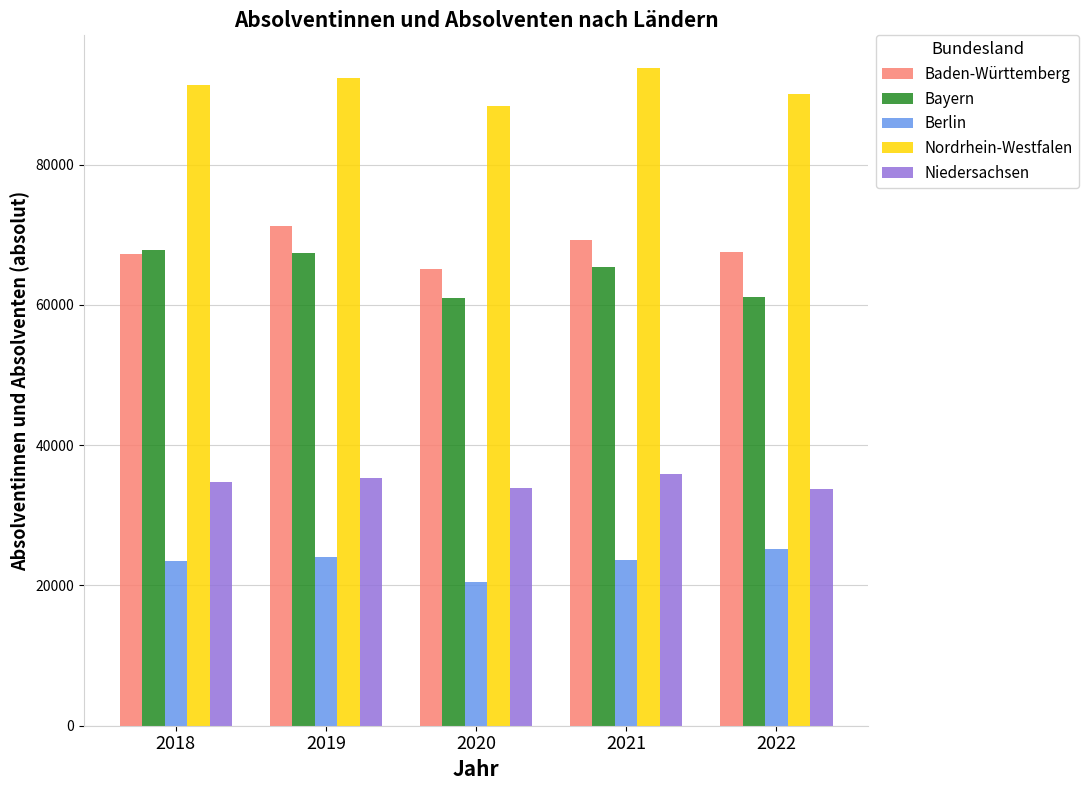

What are all the series names shown in the legend?

Baden-Württemberg, Bayern, Berlin, Nordrhein-Westfalen, Niedersachsen